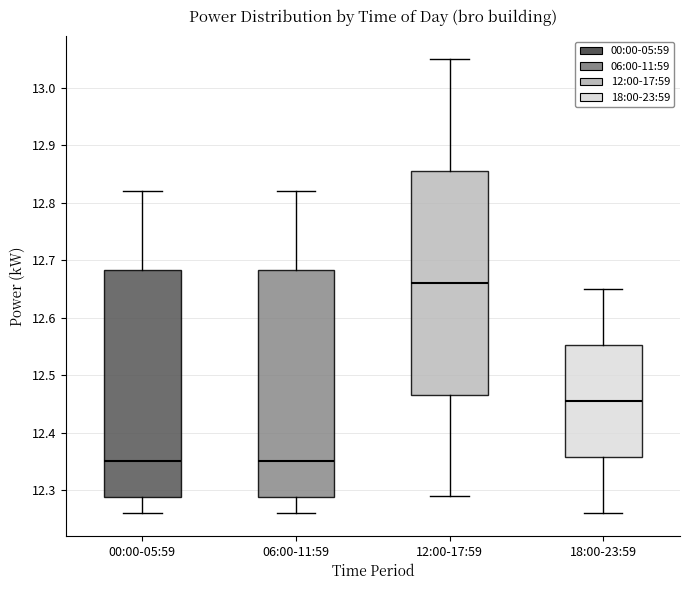

Where is the lower edge of the box for 18:00-23:59 on the y-axis? The values are not printed on the chart, so give them approximately, as read against the axis.

12.36